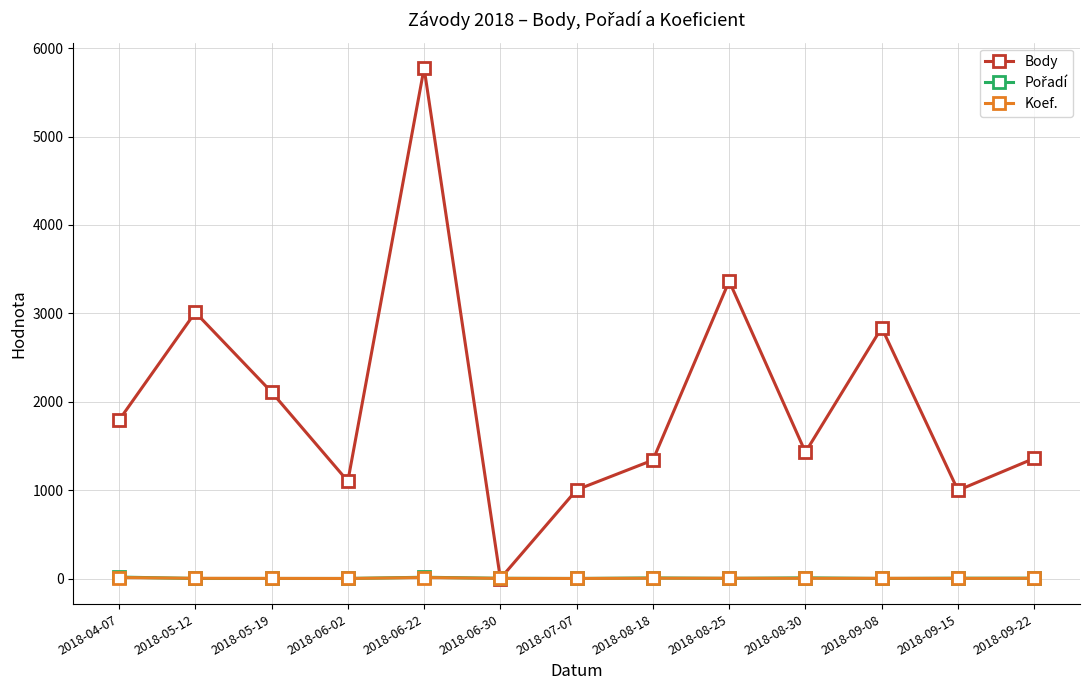

How many data points does each series have?

13